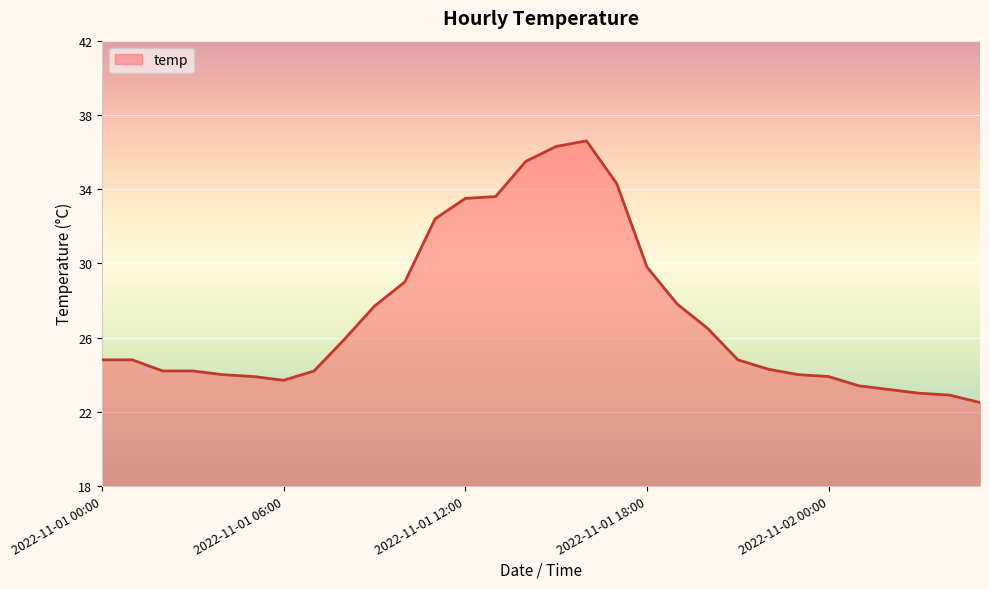

What is the difference between the second highest and second lowest values?

13.4